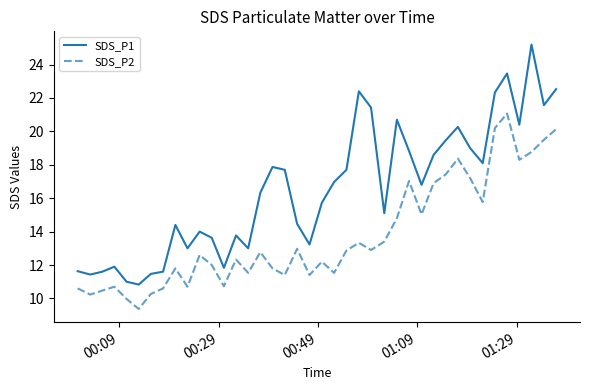

What is the average value of the SDS_P2 series?

13.8